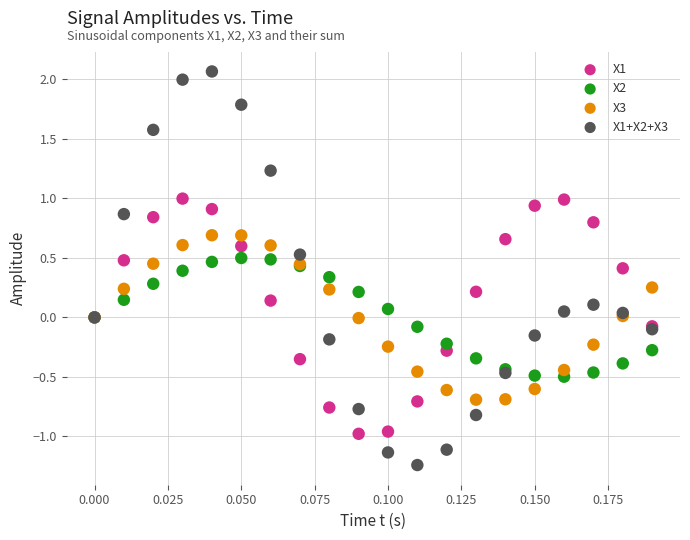

Which series has the widest spread of Y values?

X1+X2+X3